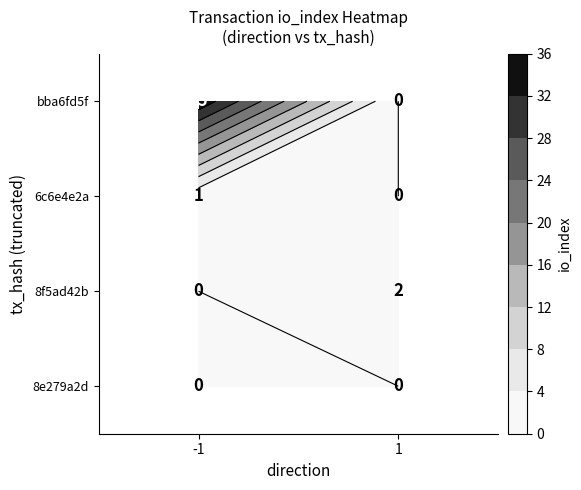

Which series changed the most between -1 and 1?

bba6fd5f